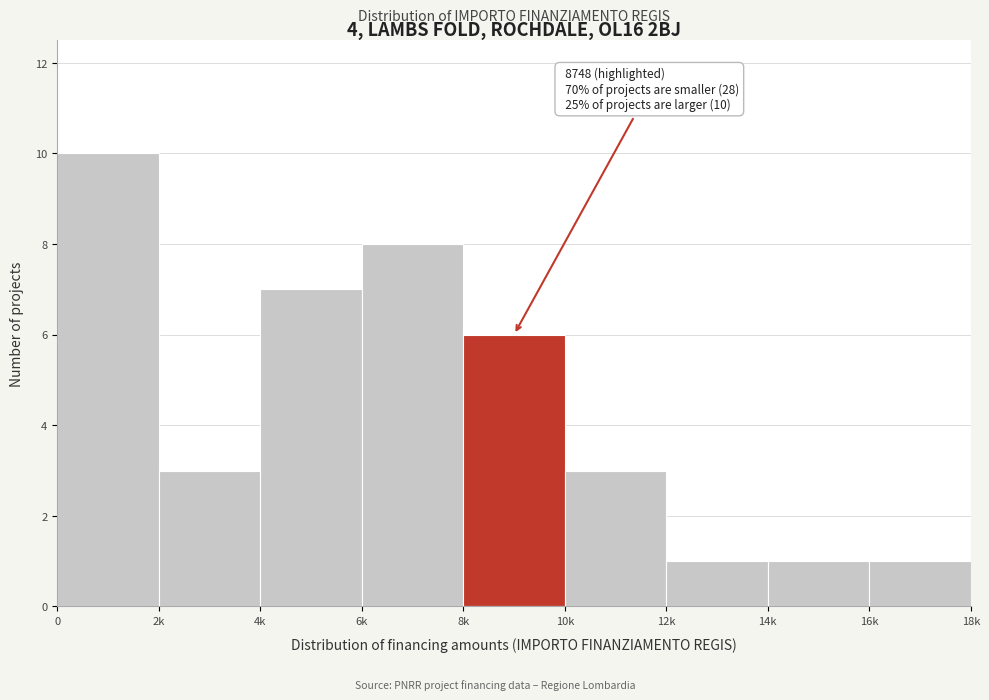

Reading left to right, list all the values displayed in this chart.

10	3	7	8	6	3	1	1	1